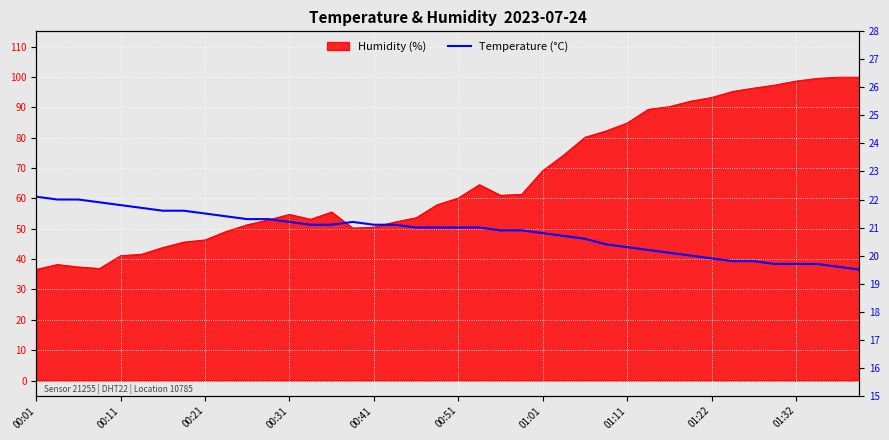

Reading left to right, what are all the values shown in this chart?

22.1	22.0	22.0	21.9	21.8	21.7	21.6	21.6	21.5	21.4	21.3	21.3	21.2	21.1	21.1	21.2	21.1	21.1	21.0	21.0	21.0	21.0	20.9	20.9	20.8	20.7	20.6	20.4	20.3	20.2	20.1	20.0	19.9	19.8	19.8	19.7	19.7	19.7	19.6	19.5